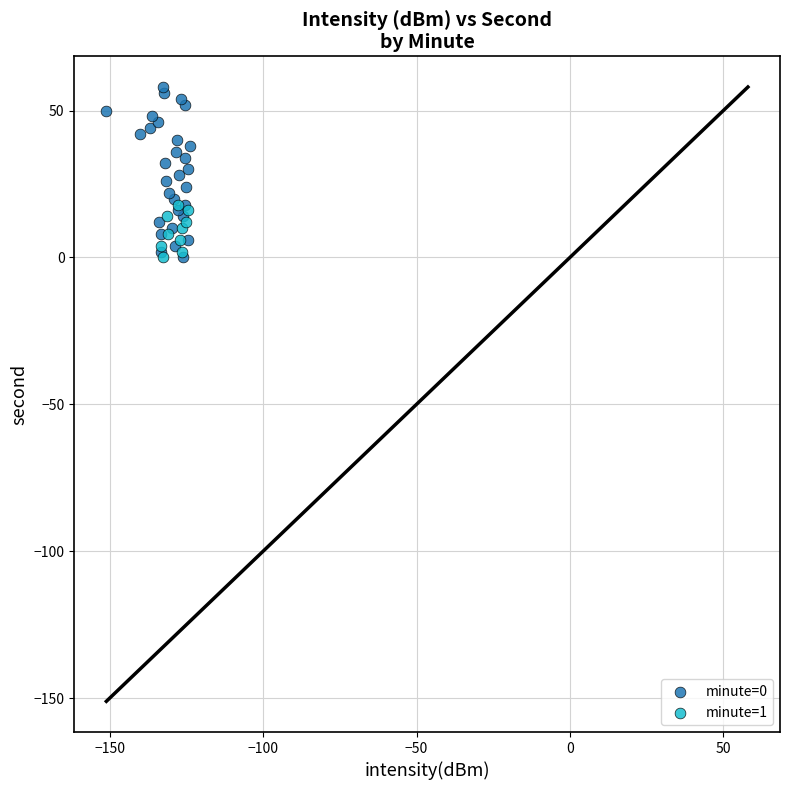

Which series has the largest Y range (max minus min)?

minute=0